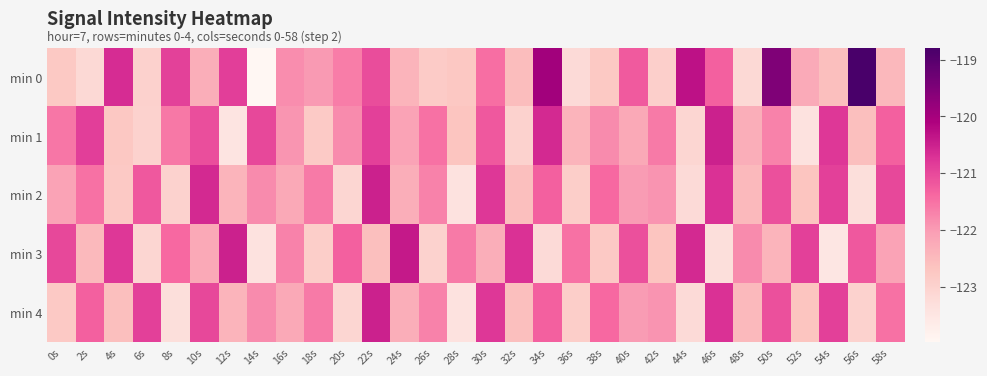

Count the number of categories in the chart.

30